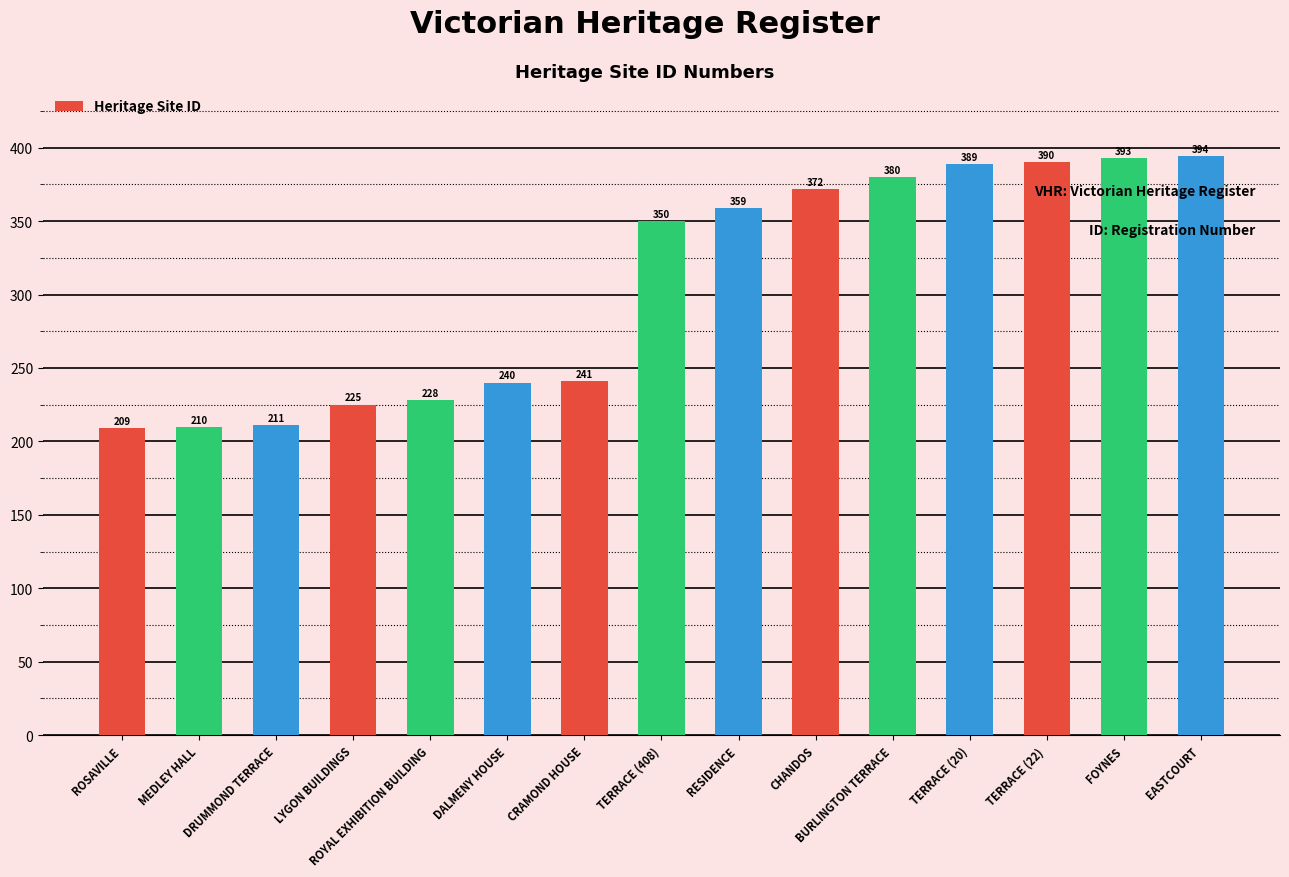

Approximately how many times larger is the value at ROYAL EXHIBITION BUILDING compared to RESIDENCE?

0.6